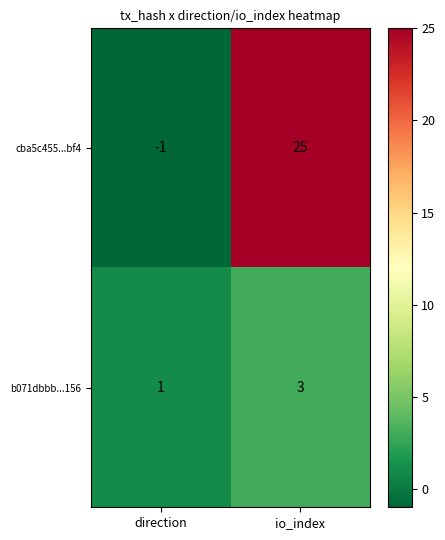

What is the spread (max minus min) of values at io_index?

22